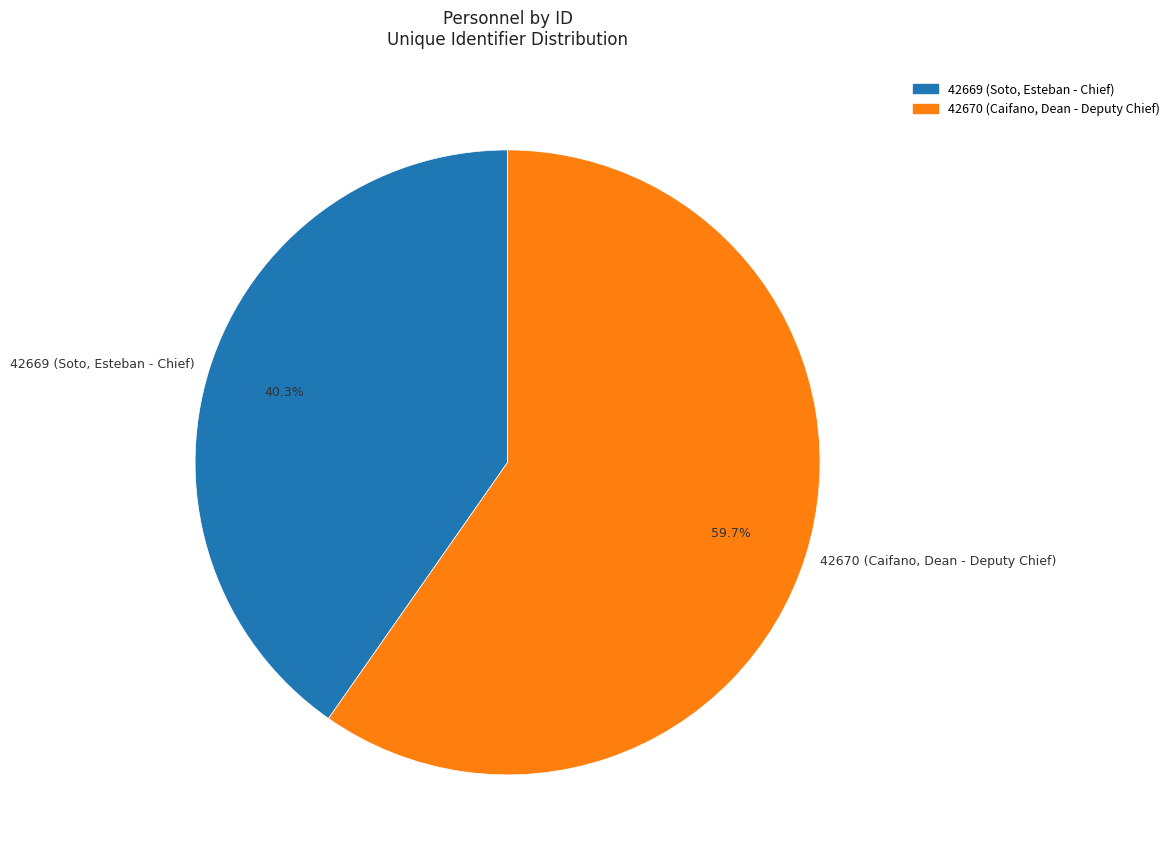

Count the number of slices in the pie.

2